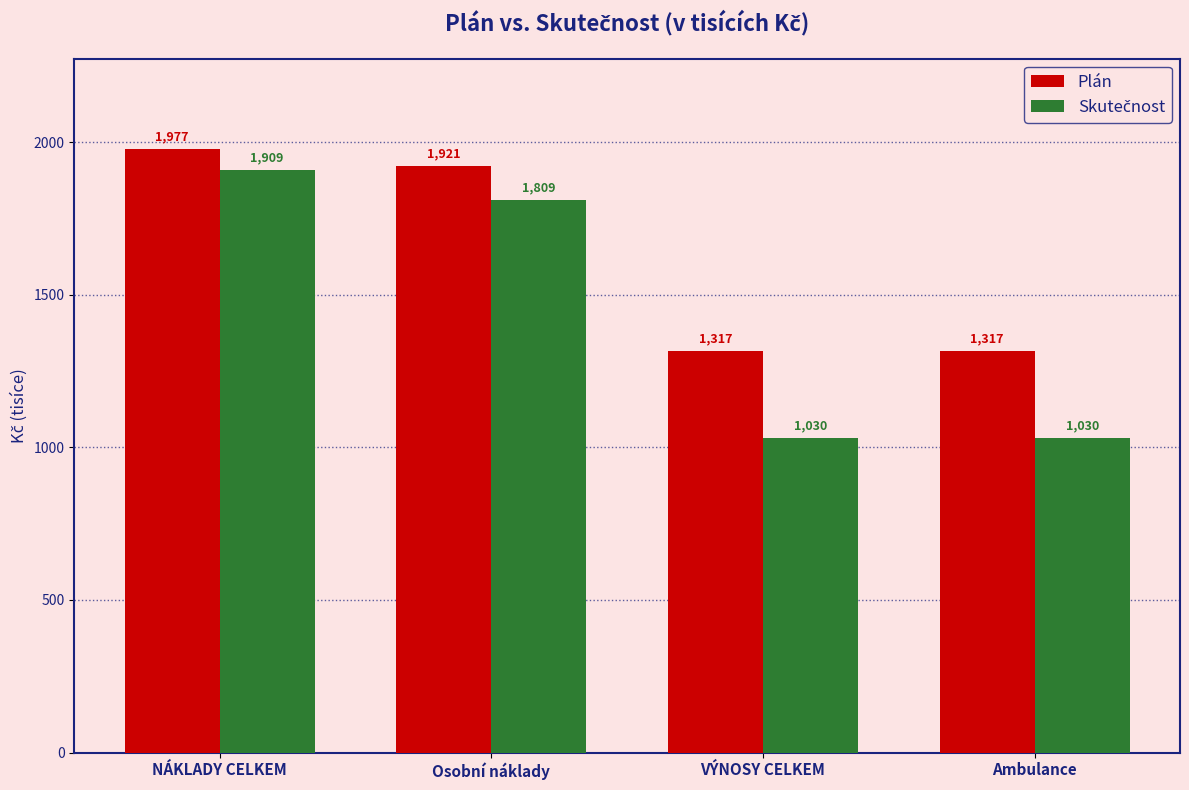

Which series has the largest total across all categories?

Plán